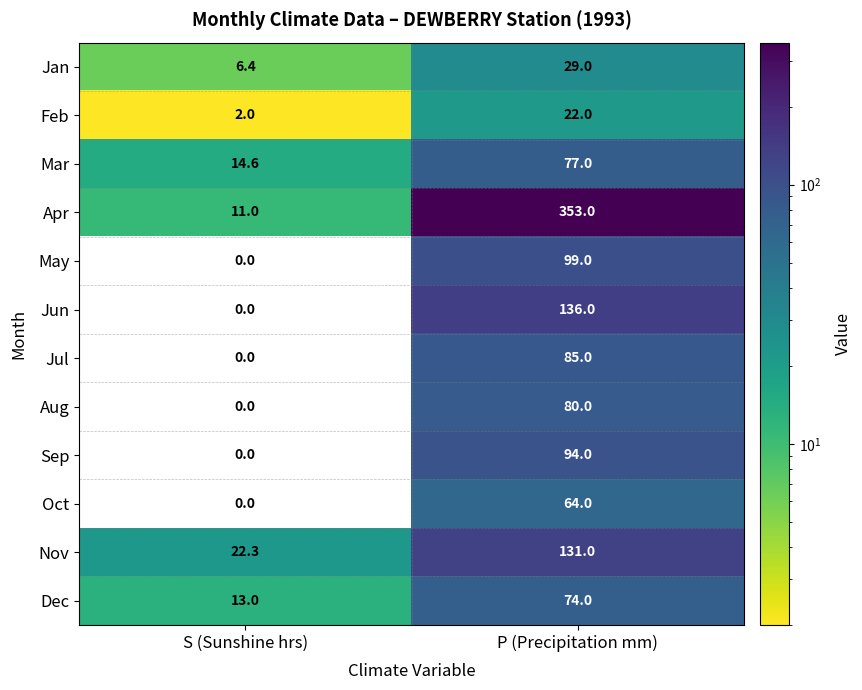

True or false: Dec has a value of 13.0 at S (Sunshine hrs).

True